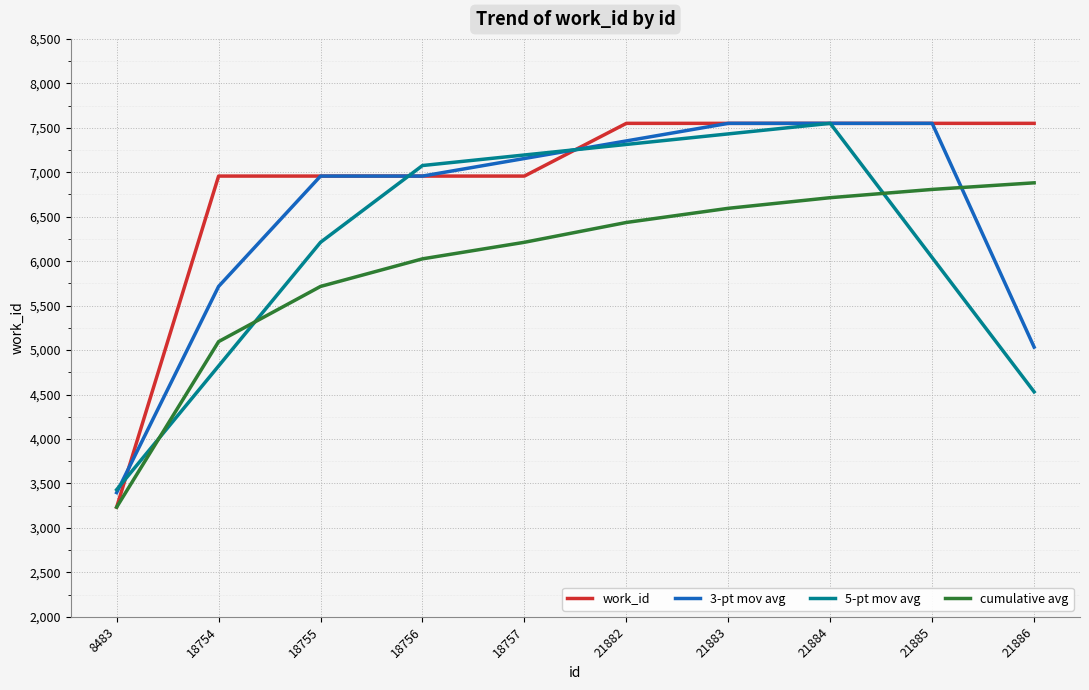

List the series in order of their overall mean, lowest first.

cumulative avg, 5-pt mov avg, 3-pt mov avg, work_id